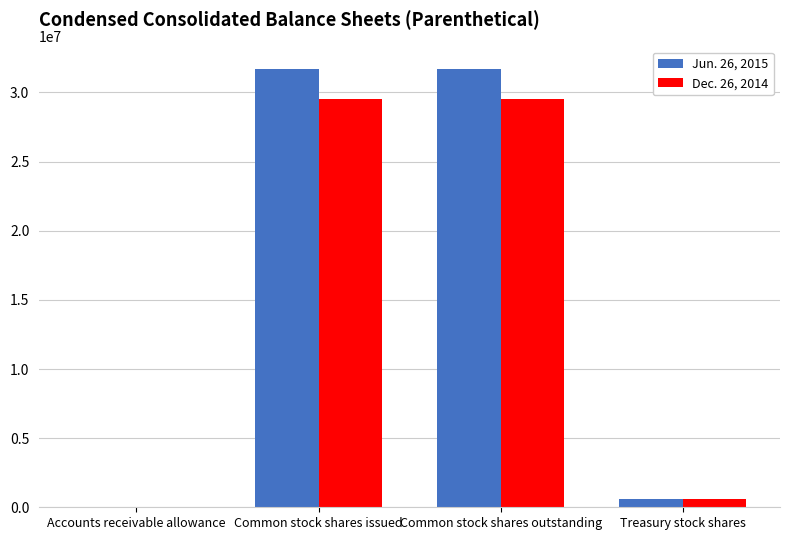

Reading left to right, transcribe all the data shown in this chart.

Jun. 26, 2015: Accounts receivable allowance=107	Common stock shares issued=31725819	Common stock shares outstanding=31725819	Treasury stock shares=601944
Dec. 26, 2014: Accounts receivable allowance=81	Common stock shares issued=29562338	Common stock shares outstanding=29562338	Treasury stock shares=601944